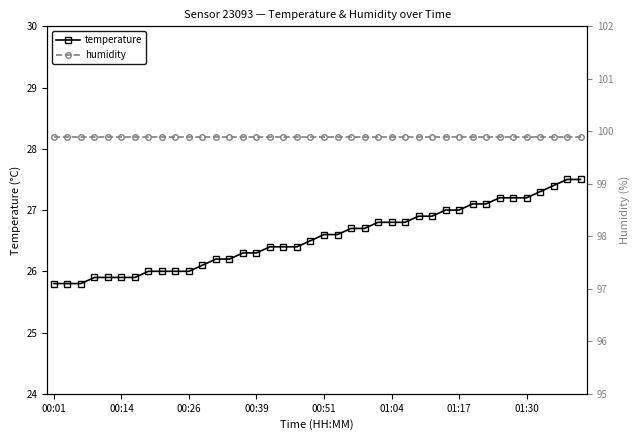

What is the difference between the temperature values at 21 and 36?

0.7